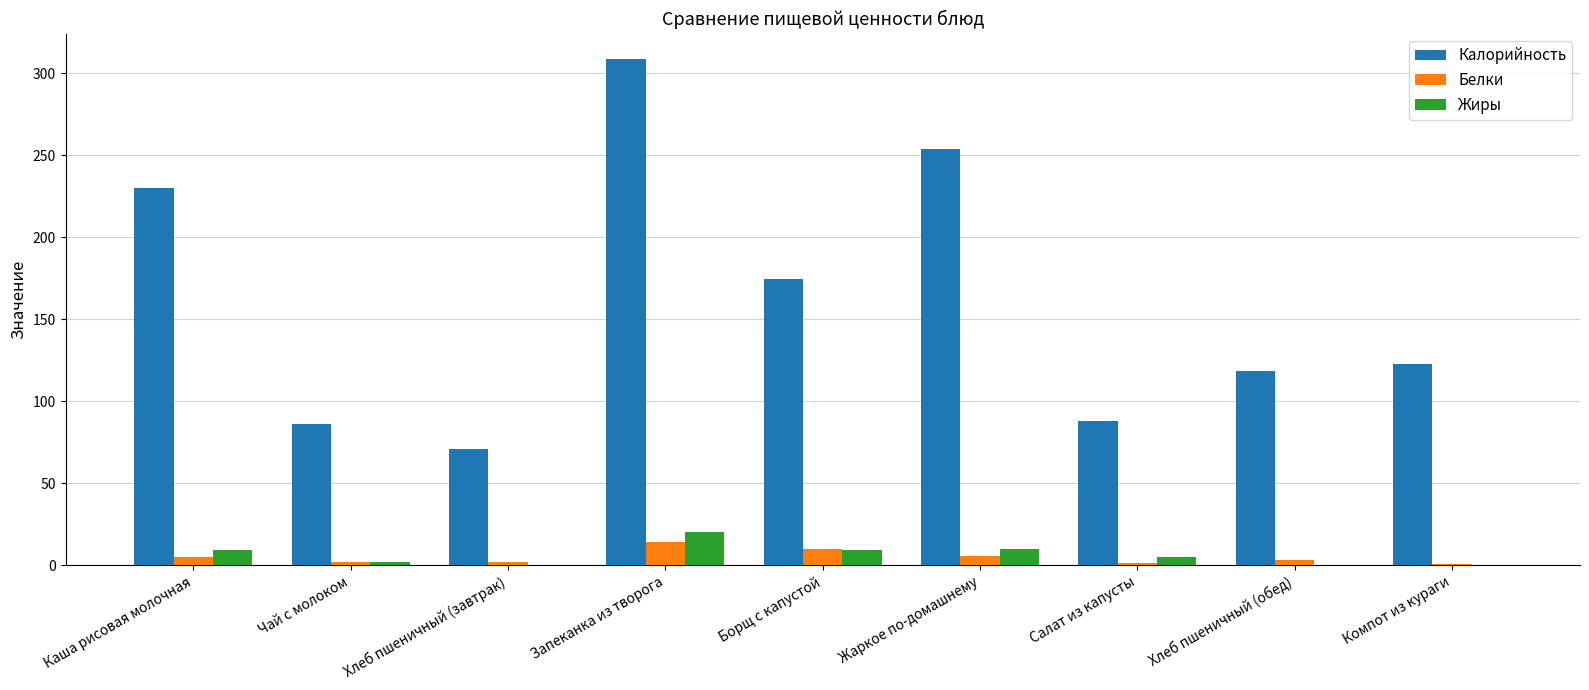

True or false: Калорийность has a value of 88.0 at Салат из капусты.

True